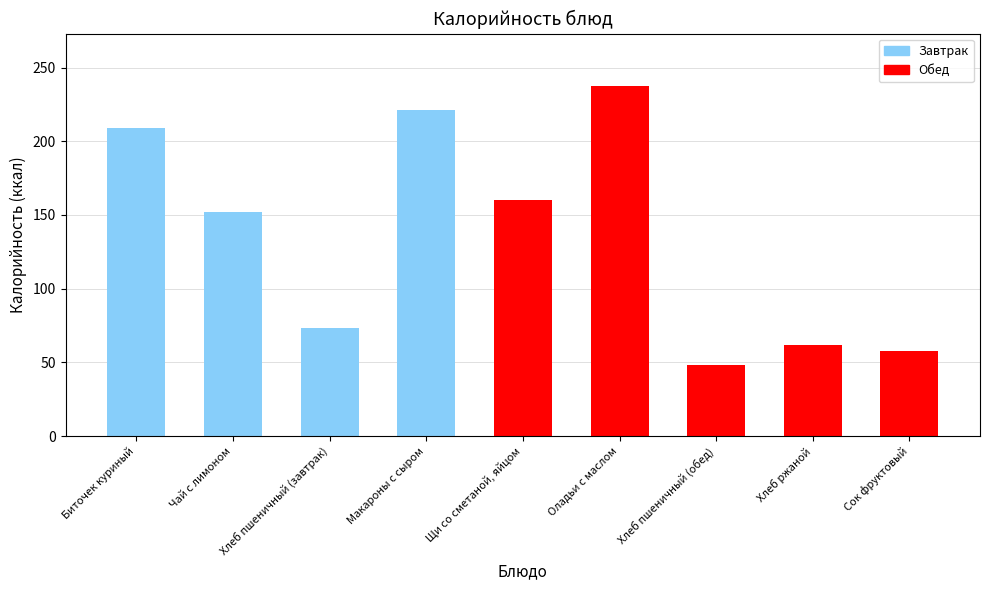

Which category has the highest value across all series?

Оладьи с маслом